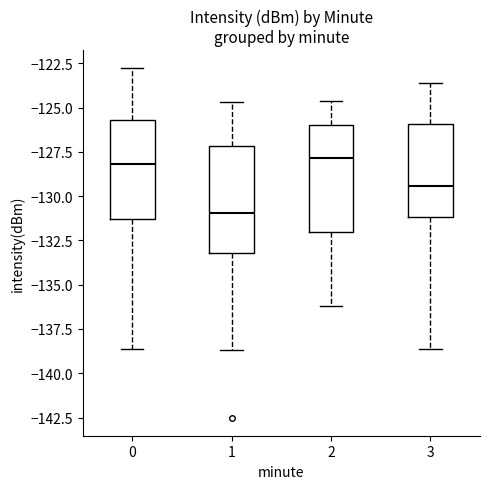

Reading left to right, read every box against the y-axis: the position of its median line, the range the box covers, and the ends of its whiskers. The values are not printed on the chart, so give them approximately, as read against the axis.

0: median -128.0, box -131.5 to -125.5, whiskers -138.5 to -122.5
1: median -131.0, box -133.0 to -127.0, whiskers -138.5 to -124.5
2: median -128.0, box -132.0 to -126.0, whiskers -136.0 to -124.5
3: median -129.5, box -131.0 to -126.0, whiskers -138.5 to -123.5